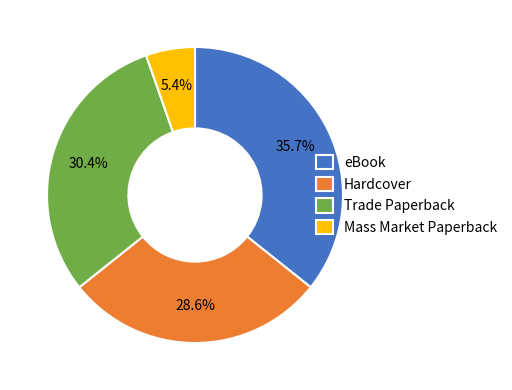

To the nearest percent, what portion does eBook represent?

36%